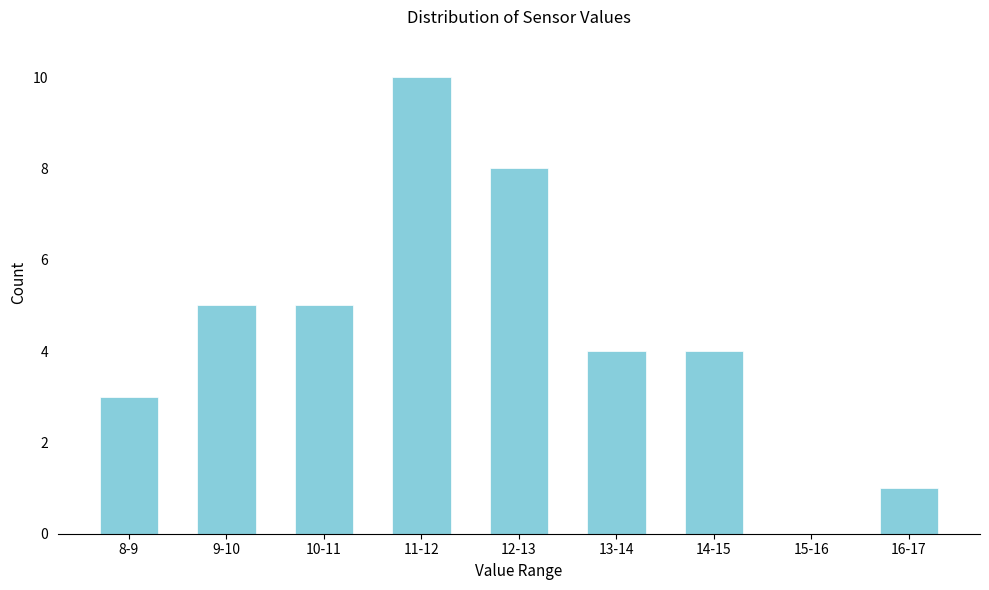

Reading left to right, what are all the values shown in this chart?

8-9=3	9-10=5	10-11=5	11-12=10	12-13=8	13-14=4	14-15=4	15-16=0	16-17=1